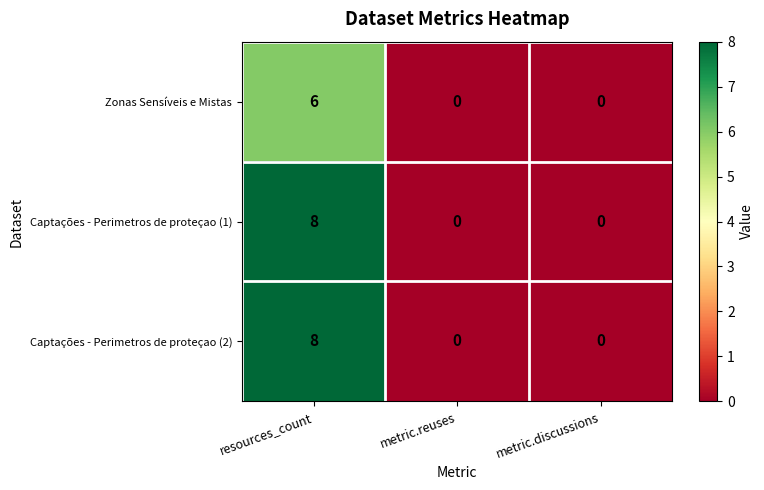

What is the average value of the Captações - Perimetros de proteçao (1) series?

3